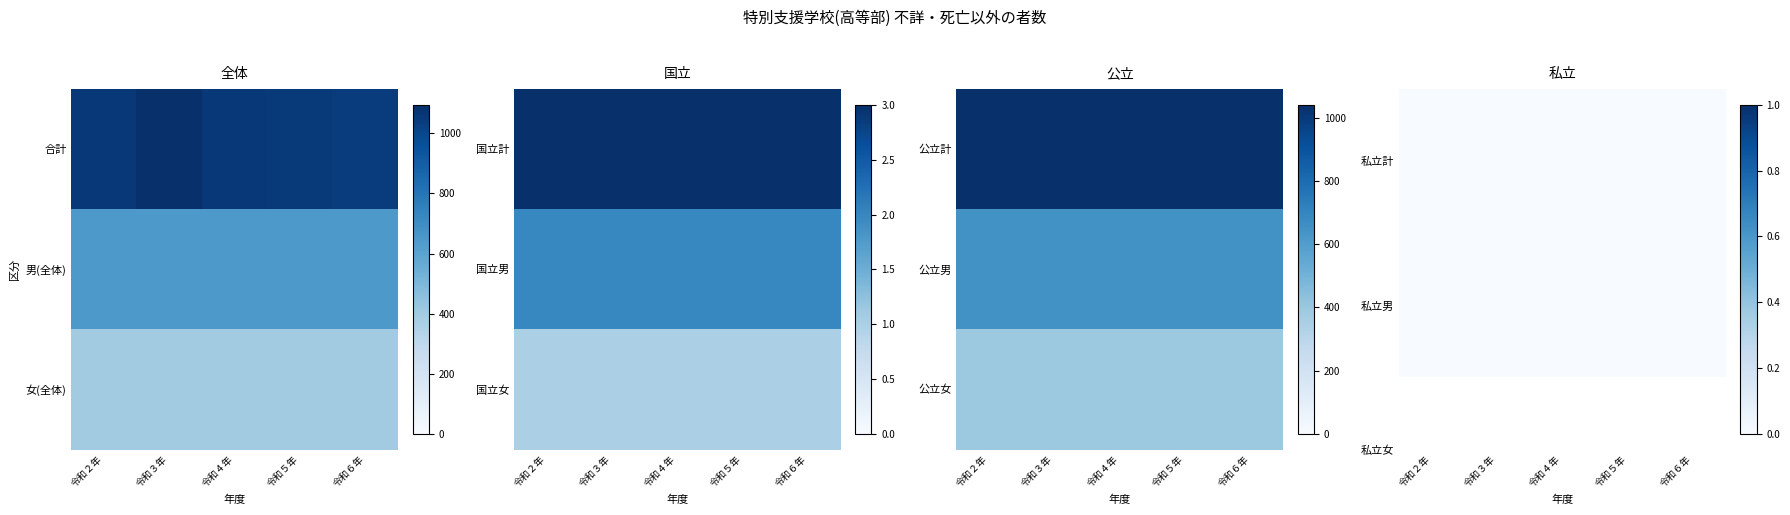

At how many categories does at least one series exceed 108?

5